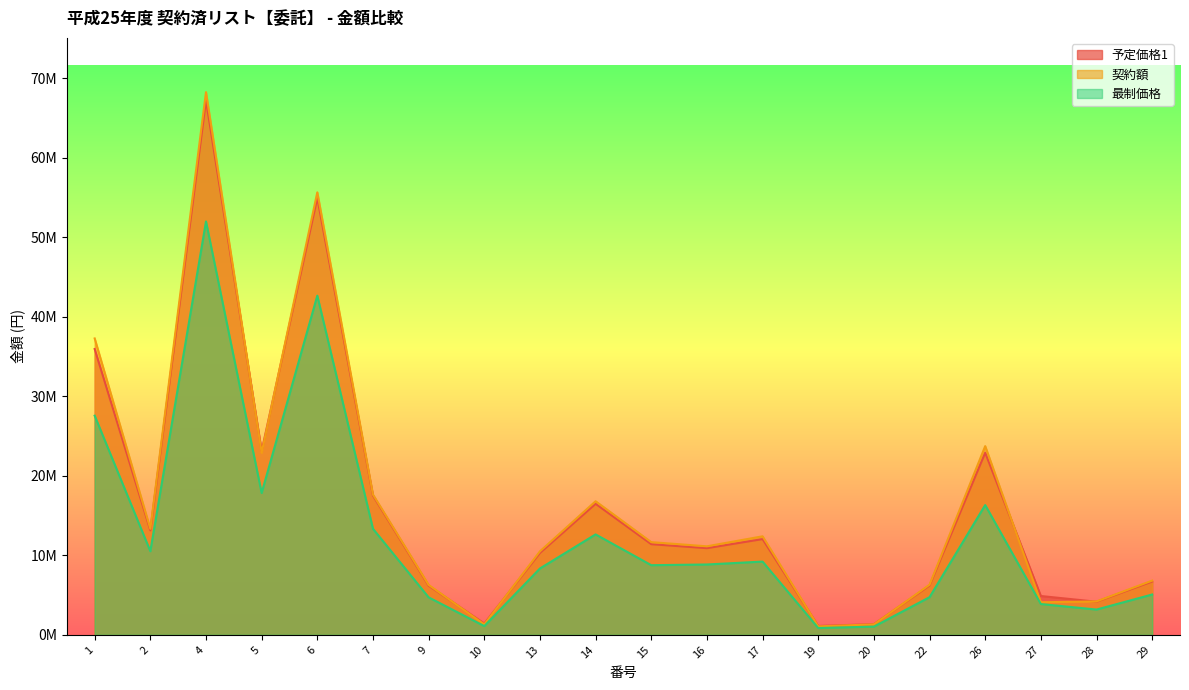

Which has a higher value, 27 or 26?

26